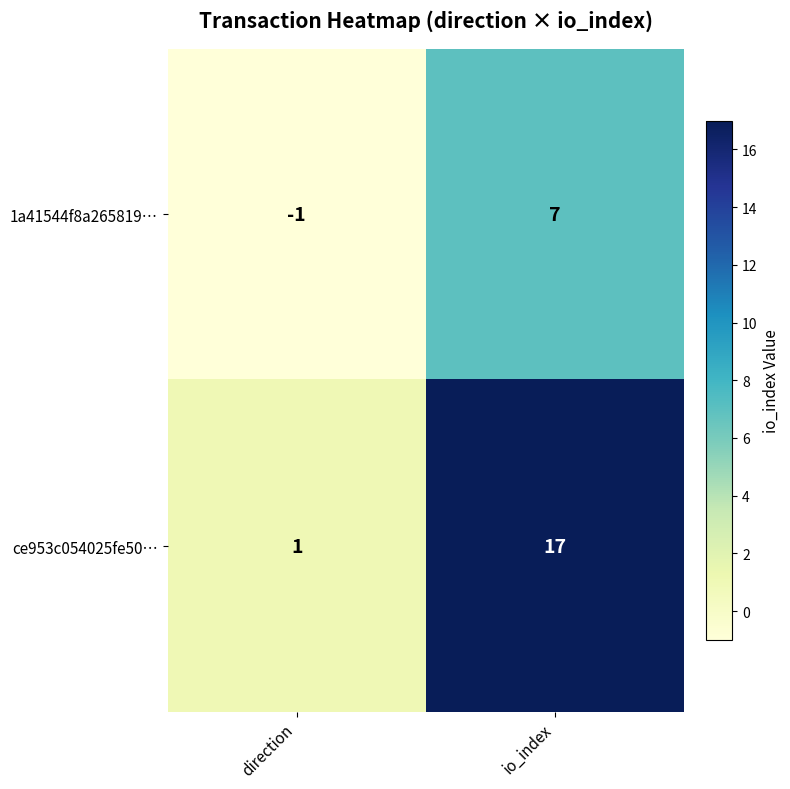

Reading left to right, what are all the values shown in this chart?

1a41544f8a265819…: -1	7
ce953c054025fe50…: 1	17